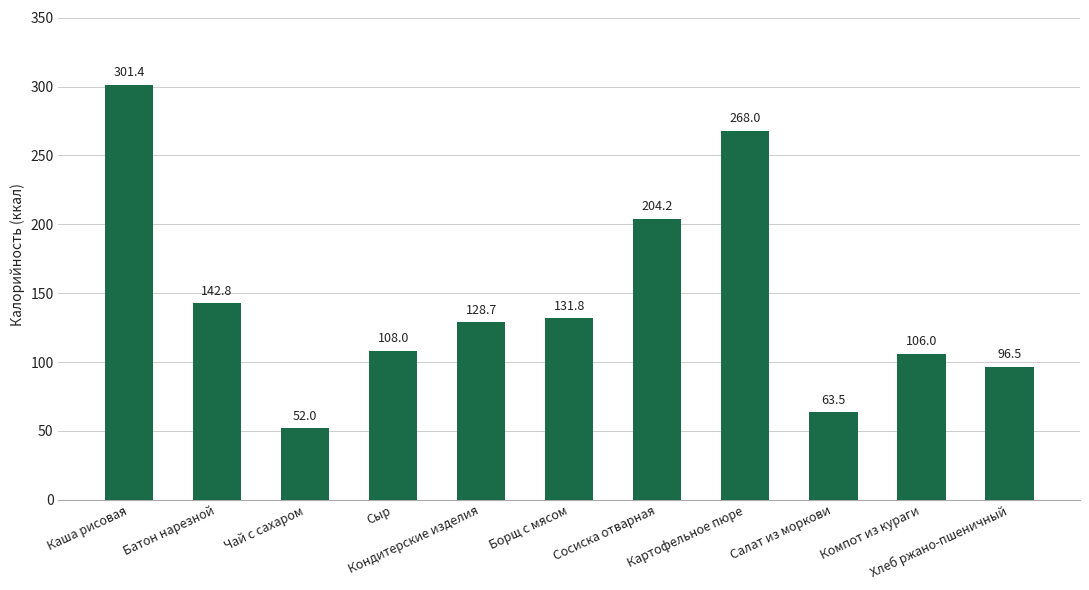

Which label corresponds to the smallest value in the chart?

Чай с сахаром